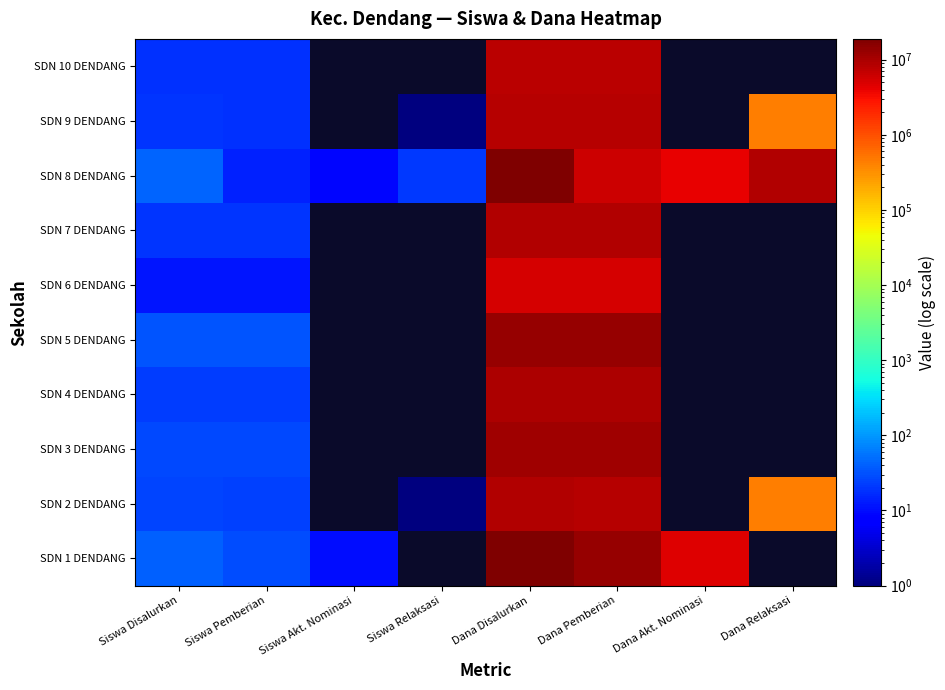

List the series in order of their peak value, highest first.

SDN 8 DENDANG, SDN 1 DENDANG, SDN 5 DENDANG, SDN 3 DENDANG, SDN 4 DENDANG, SDN 2 DENDANG, SDN 7 DENDANG, SDN 9 DENDANG, SDN 10 DENDANG, SDN 6 DENDANG